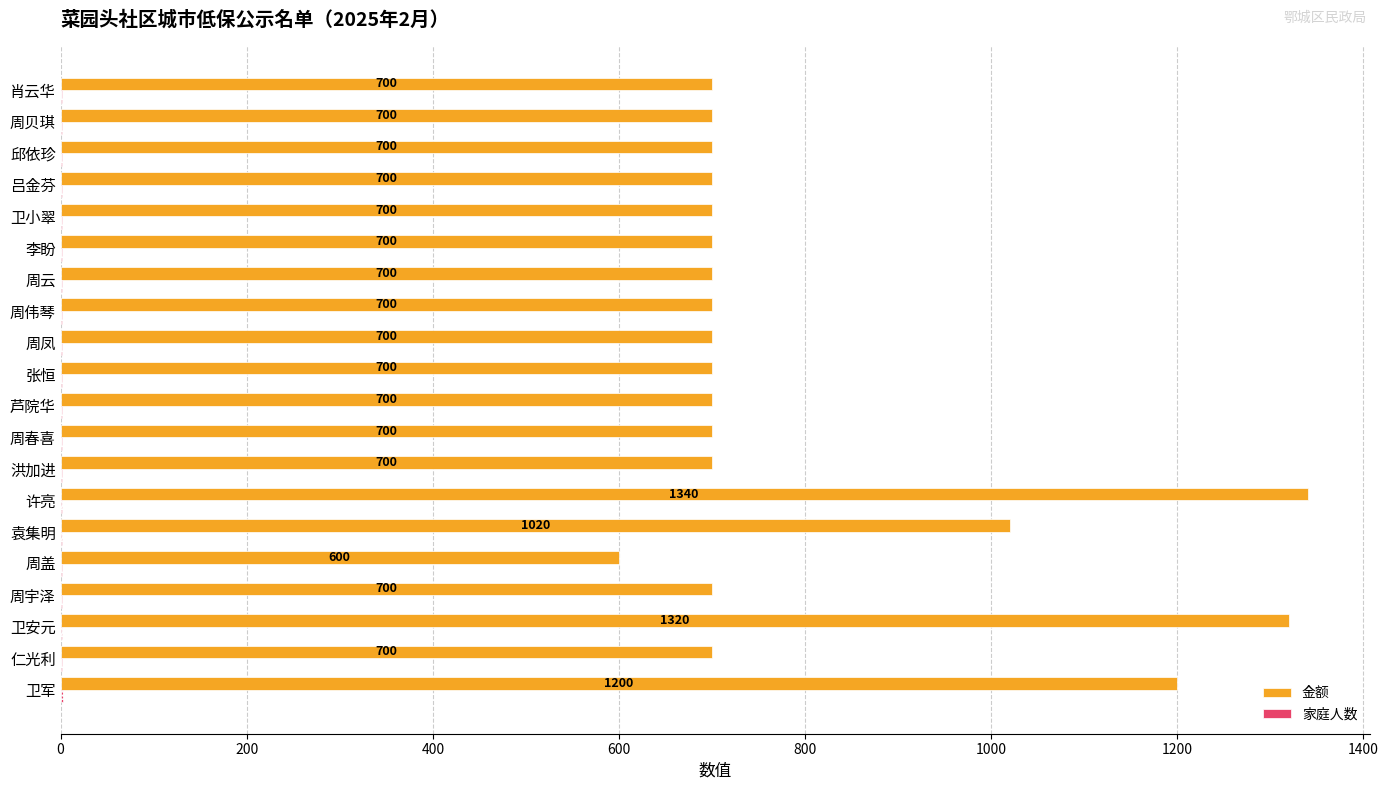

The 金额 series shows 223 at 吕金芬. True or false?

False